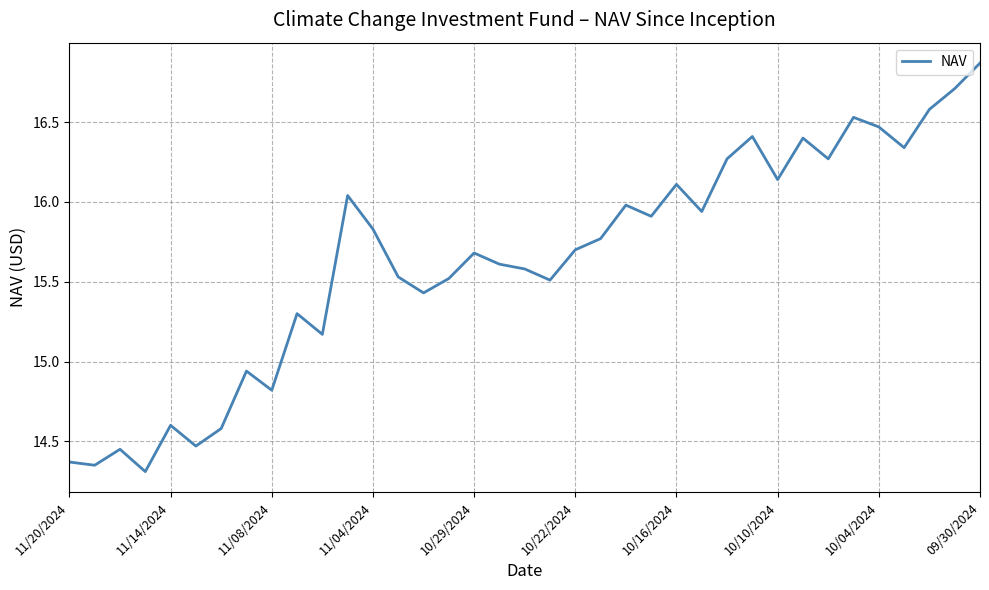

What is the ratio of the value at 09/30/2024 to the value at 11/14/2024?

1.2